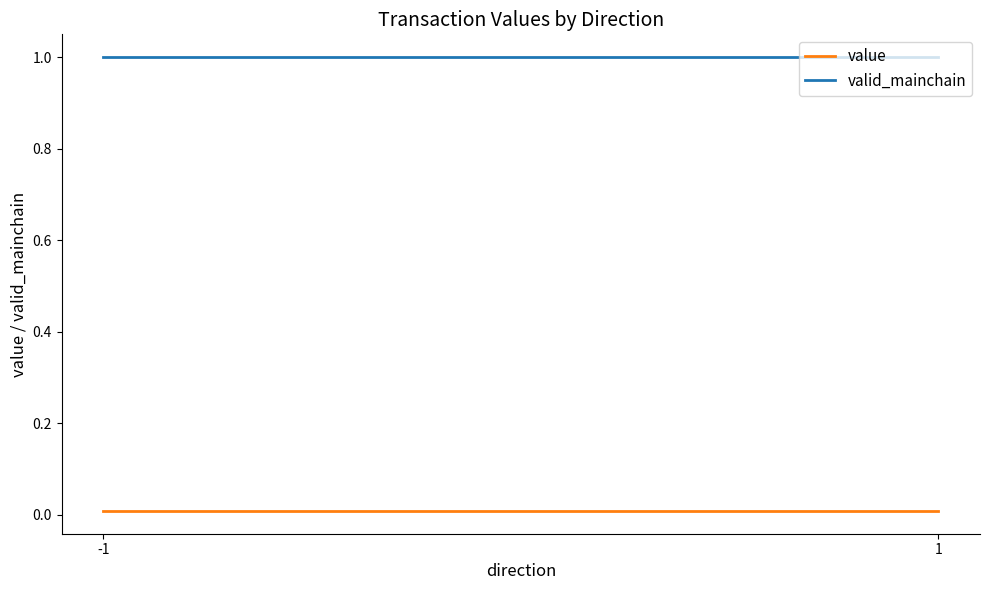

How many series are shown in this chart?

2